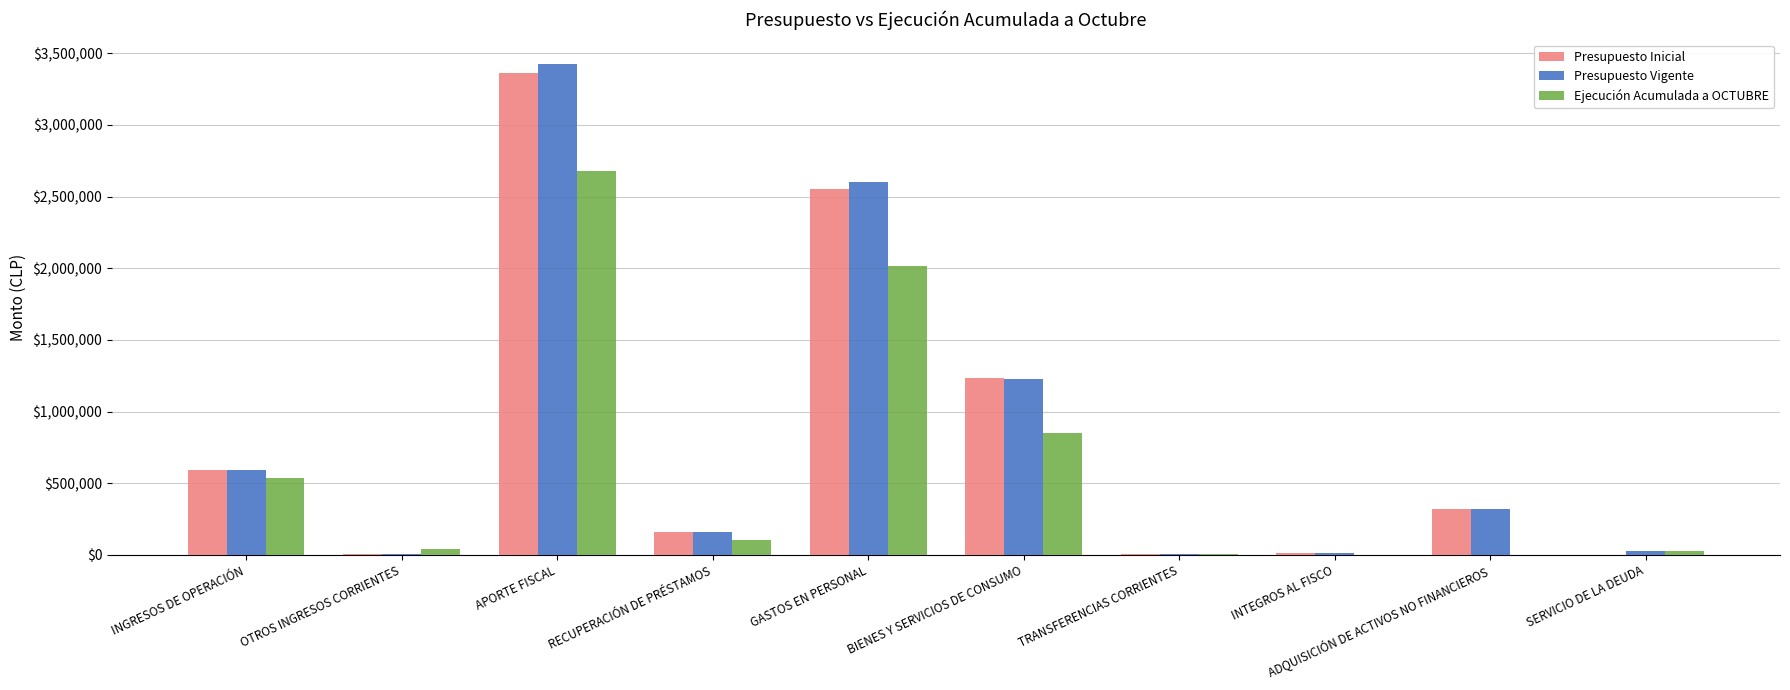

Which series changed the most between INGRESOS DE OPERACIÓN and SERVICIO DE LA DEUDA?

Presupuesto Inicial